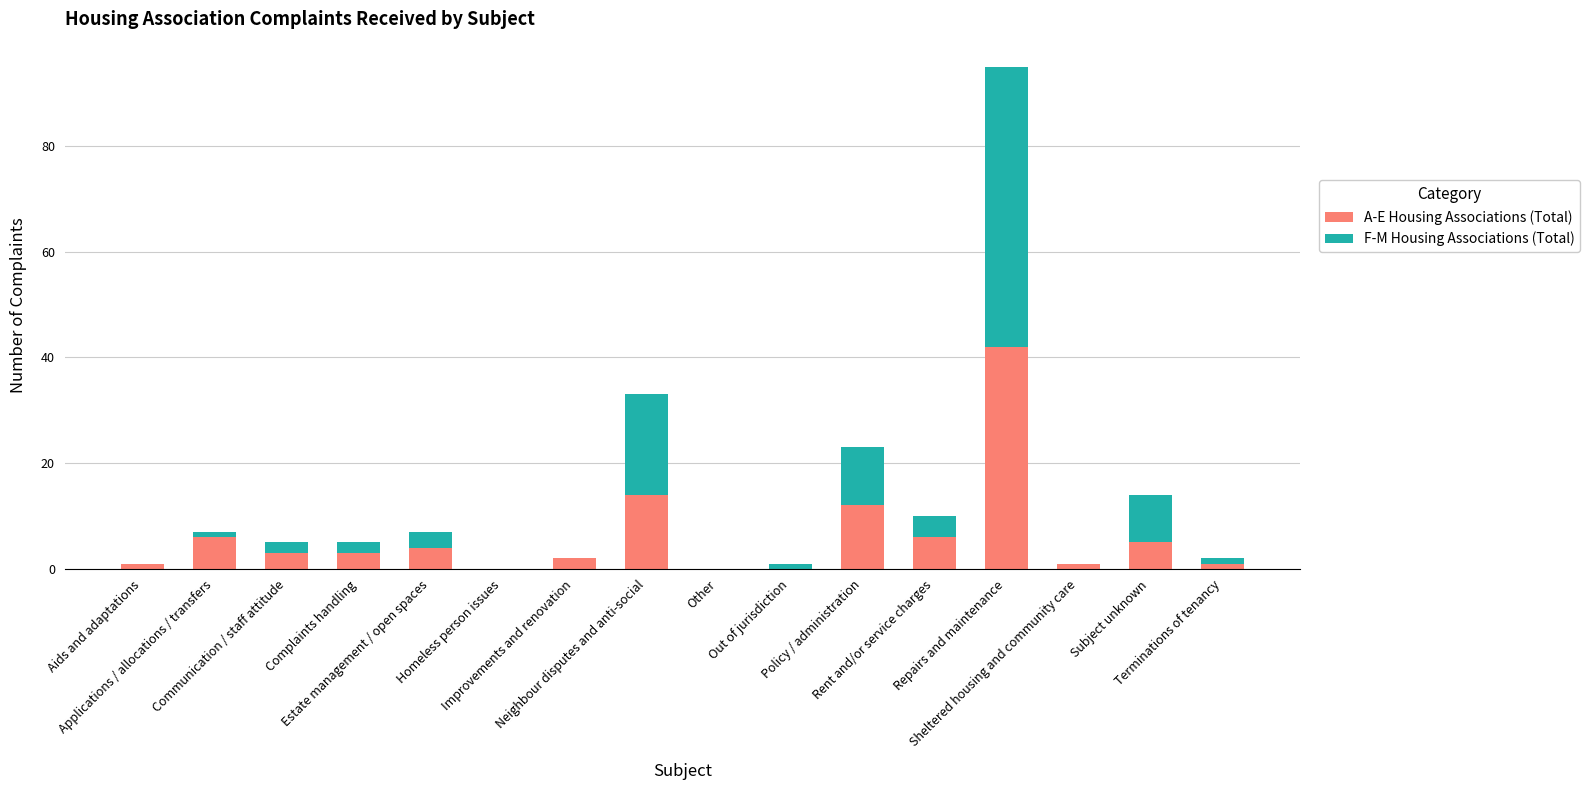

Is it true that A-E Housing Associations (Total) equals 1 at Terminations of tenancy?

True